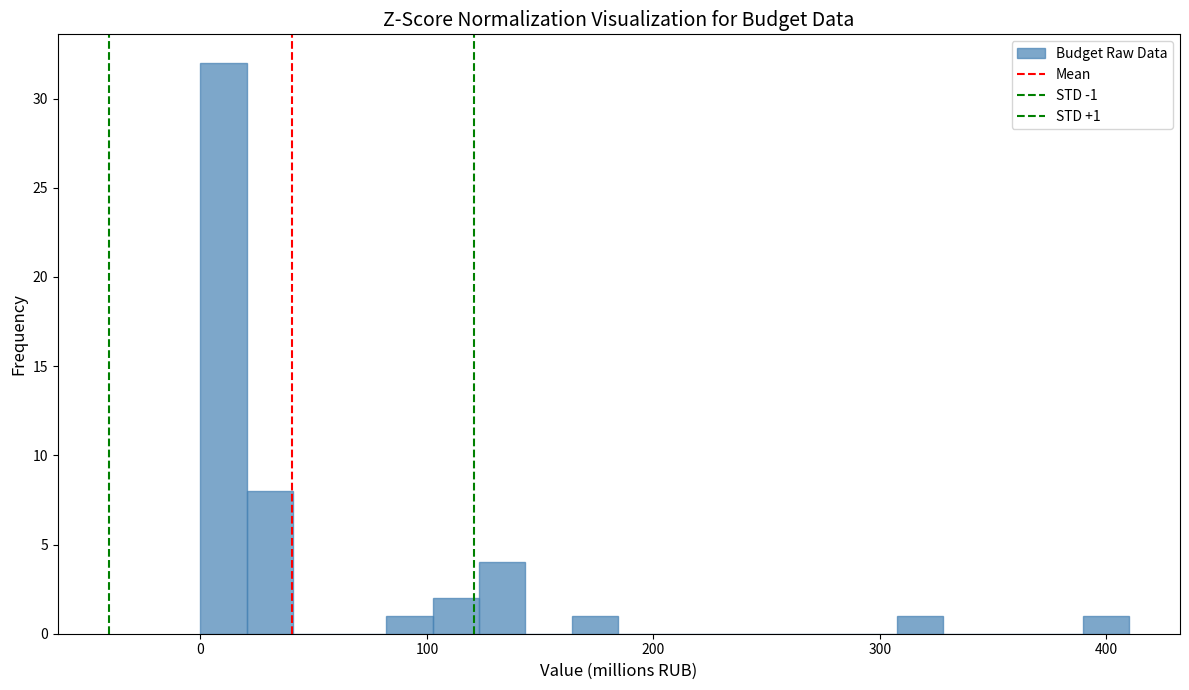

Around what value on the x-axis is the tallest bar? Give the approximate position of its centre, as read against the axis.

10